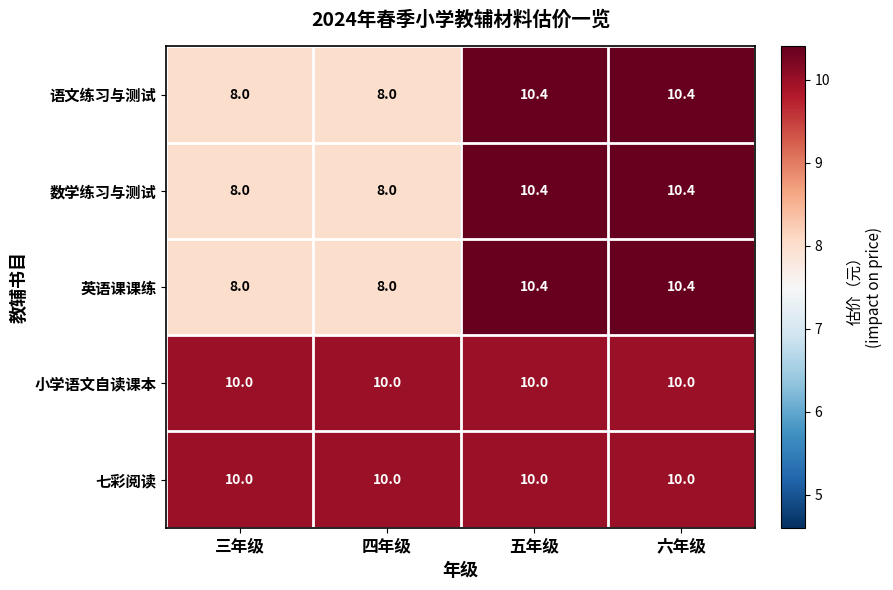

What is the difference between the 数学练习与测试 values at 三年级 and 五年级?

2.4